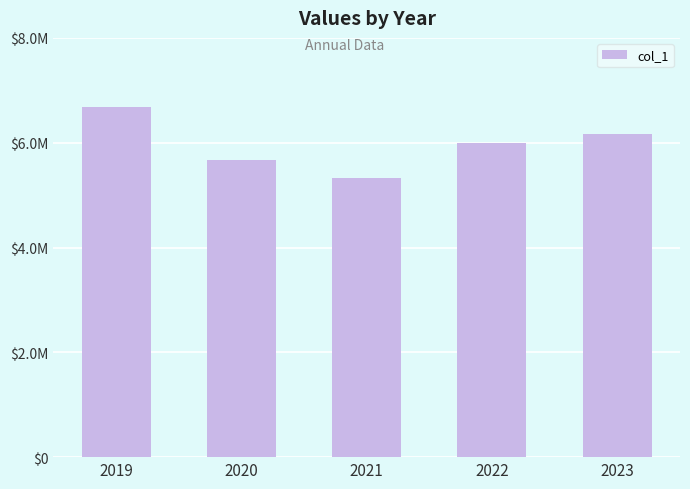

What is the change in value from 2020 to 2023?

+498647